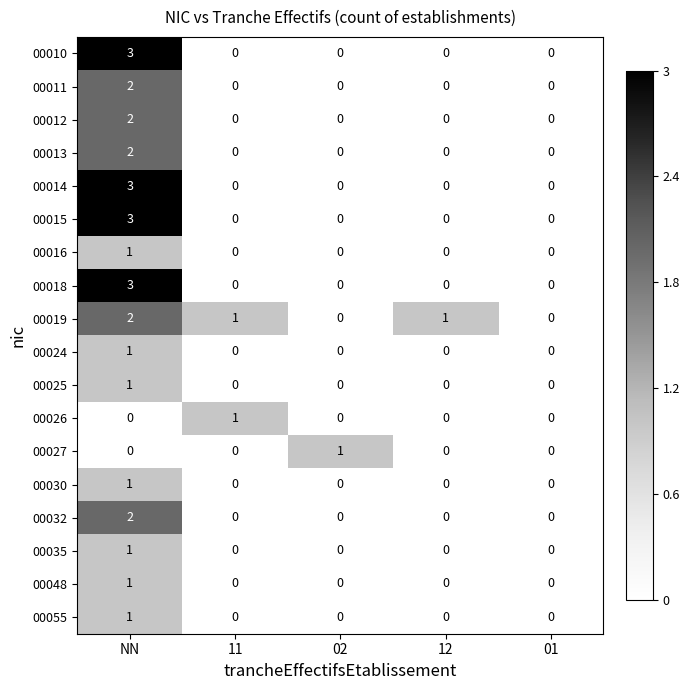

How many data points in 00014 are above 0?

1